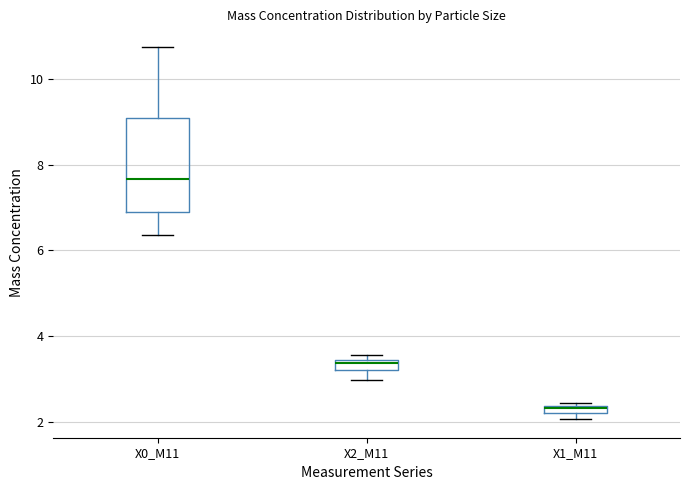

Which box has the lowest median line?

X1_M11